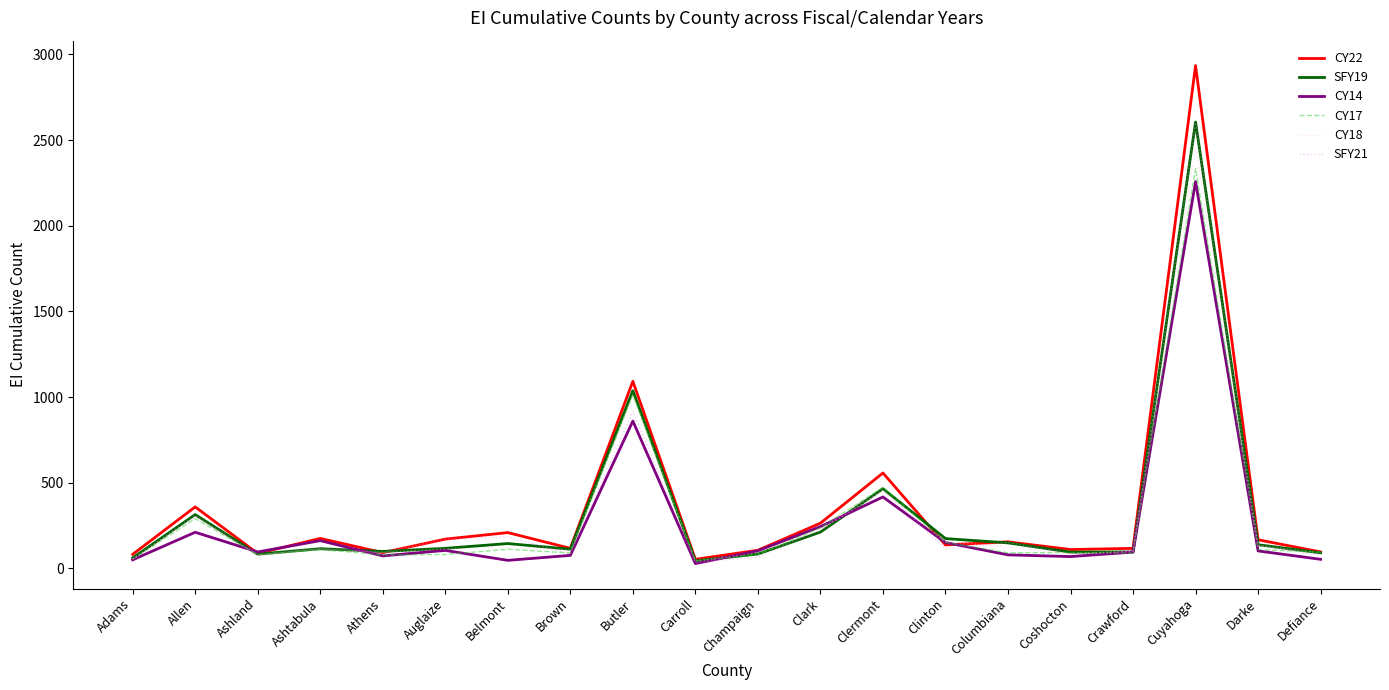

True or false: CY18 has a value of 99 at Crawford.

True